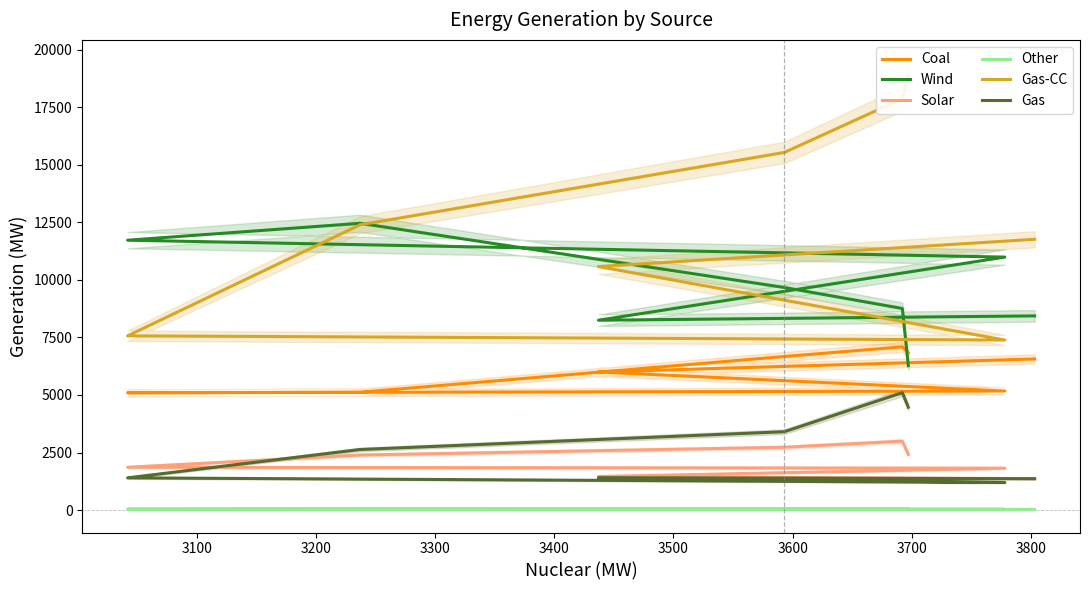

Is the value of Coal at 3100 greater than the value of Wind at 3300?

No